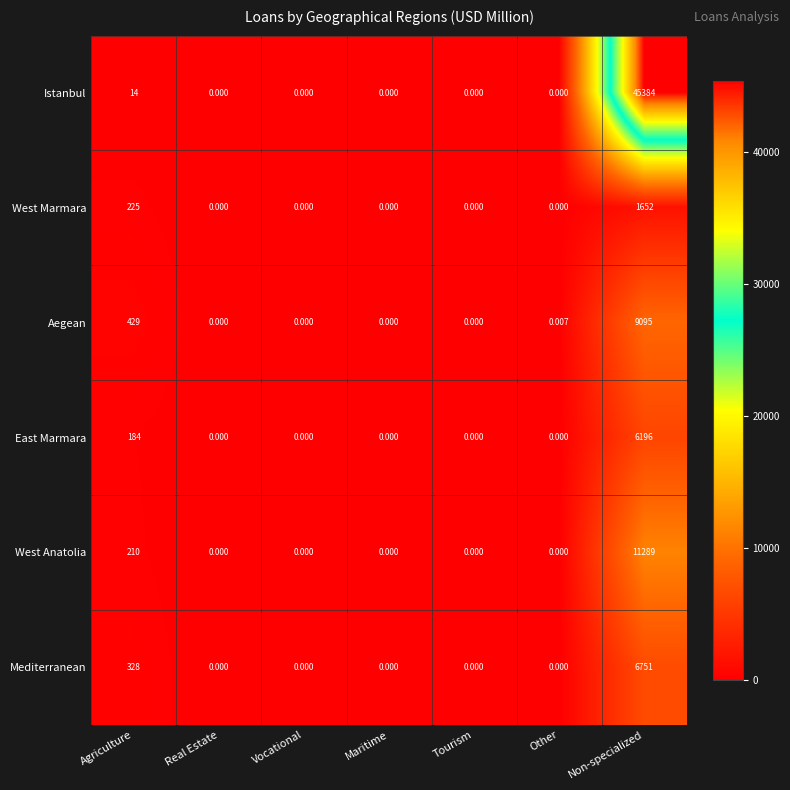

Which series has the largest range (max minus min)?

Istanbul